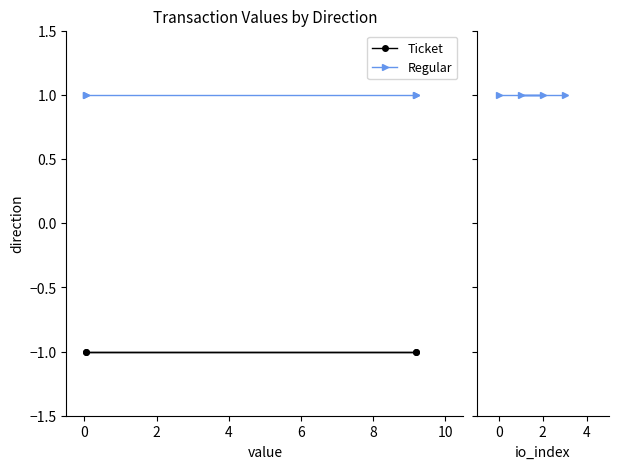

The value of Regular at 2 is 1. True or false?

True